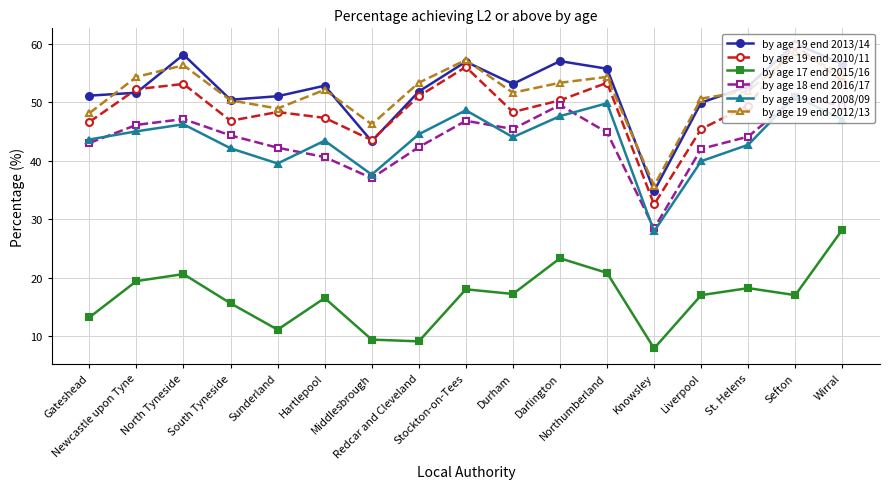

What is the label of the 14th point from the left?

Liverpool